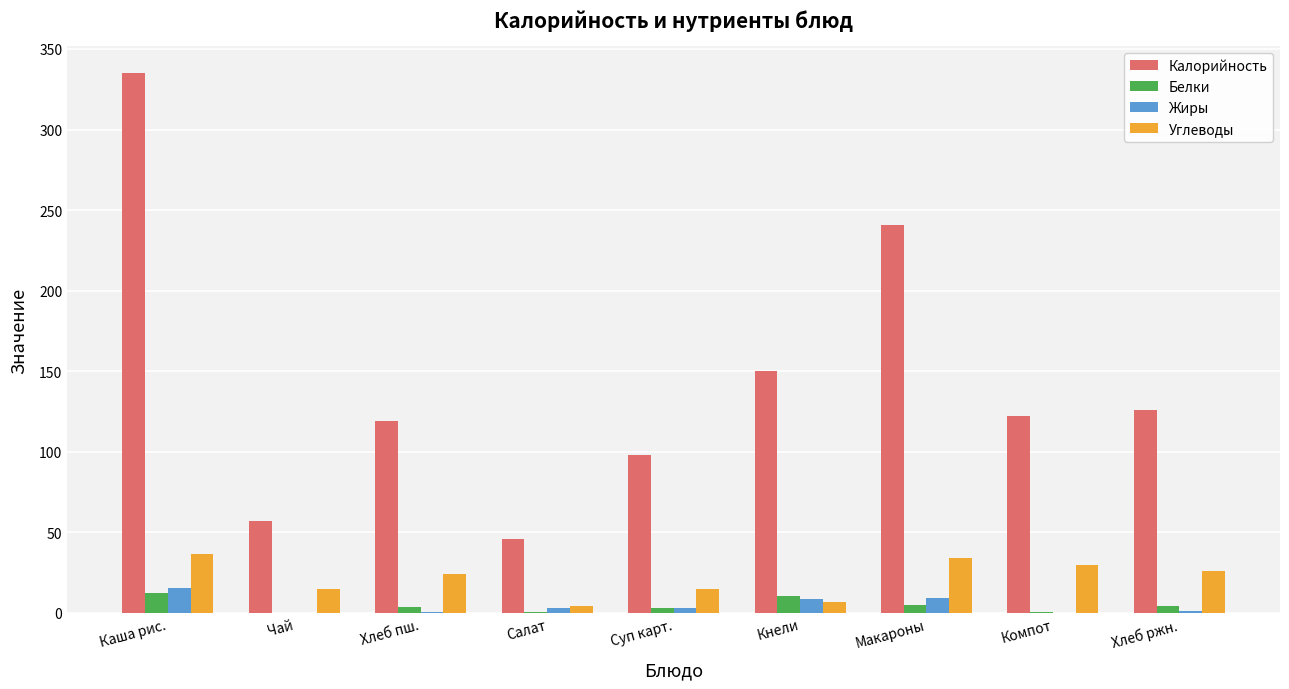

True or false: Калорийность has a value of 29.0 at Салат.

False